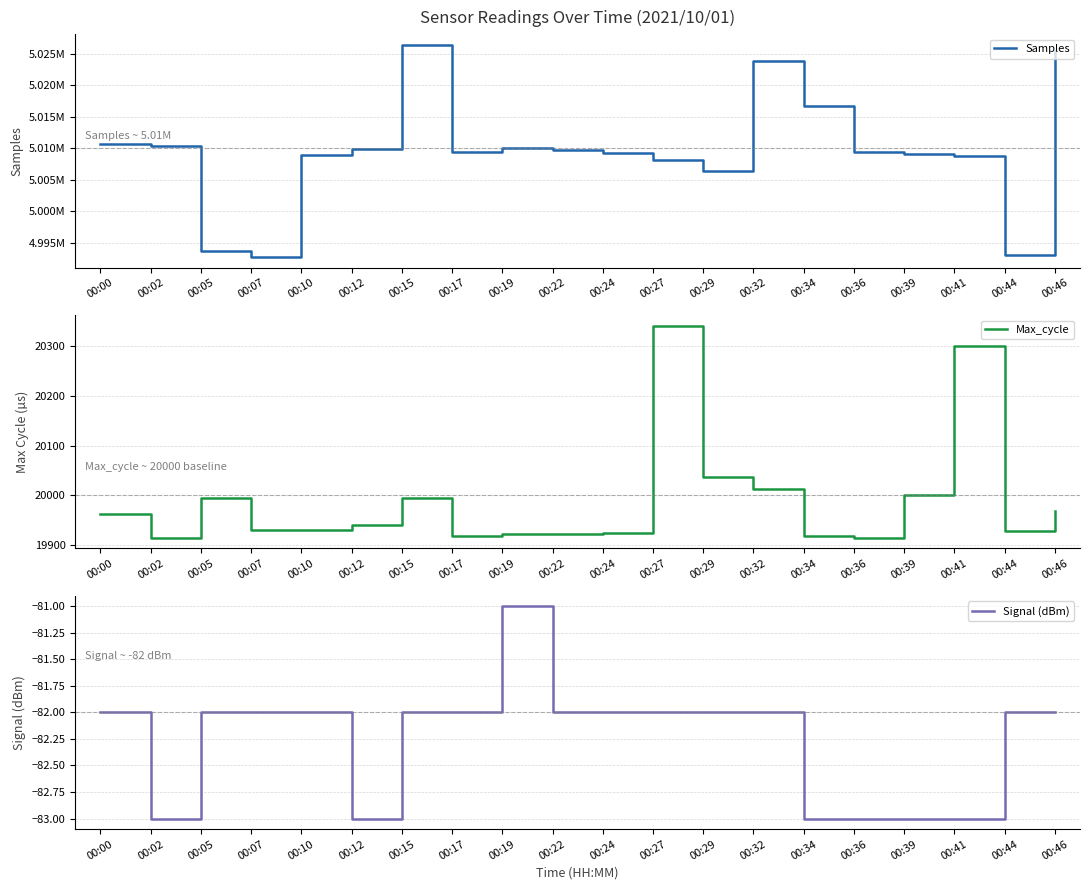

List the series in order of their peak value, highest first.

Samples, Max_cycle, Signal (dBm)